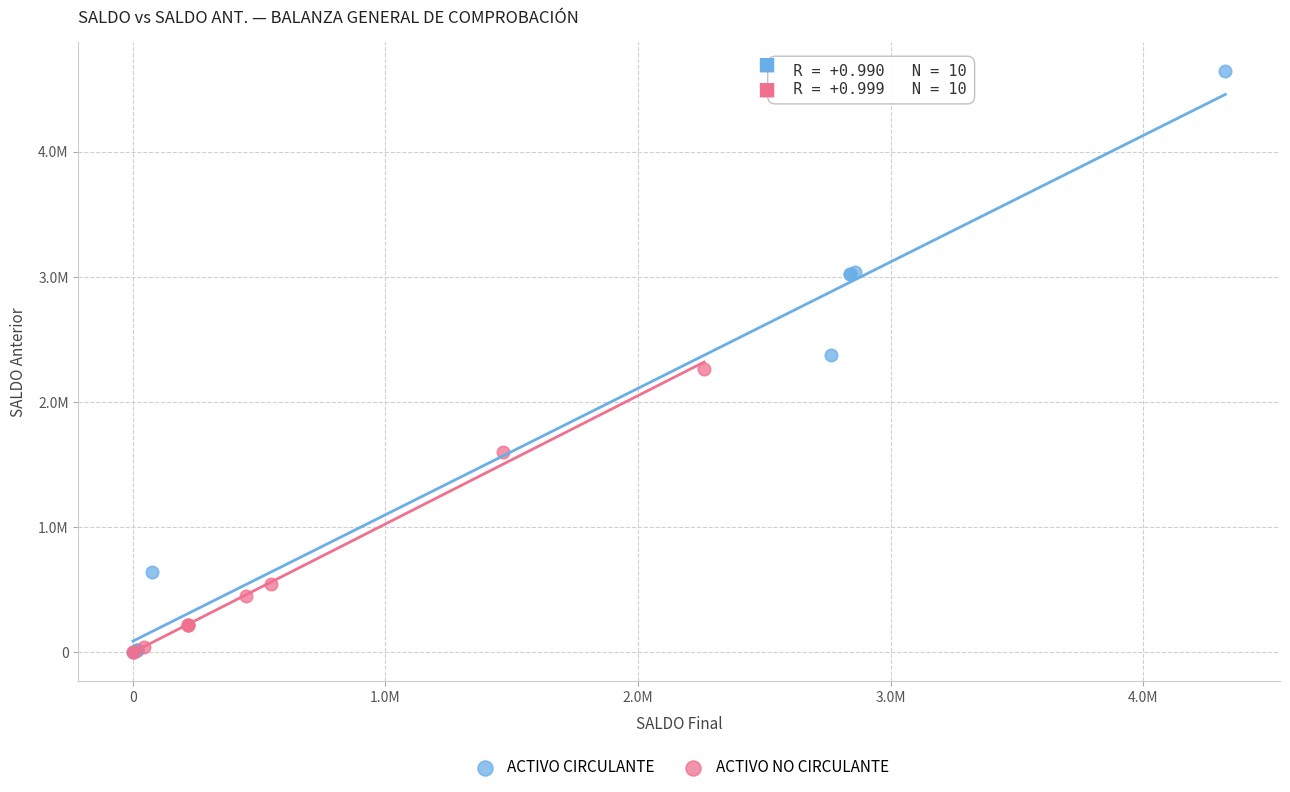

Which series has the widest spread of Y values?

ACTIVO CIRCULANTE